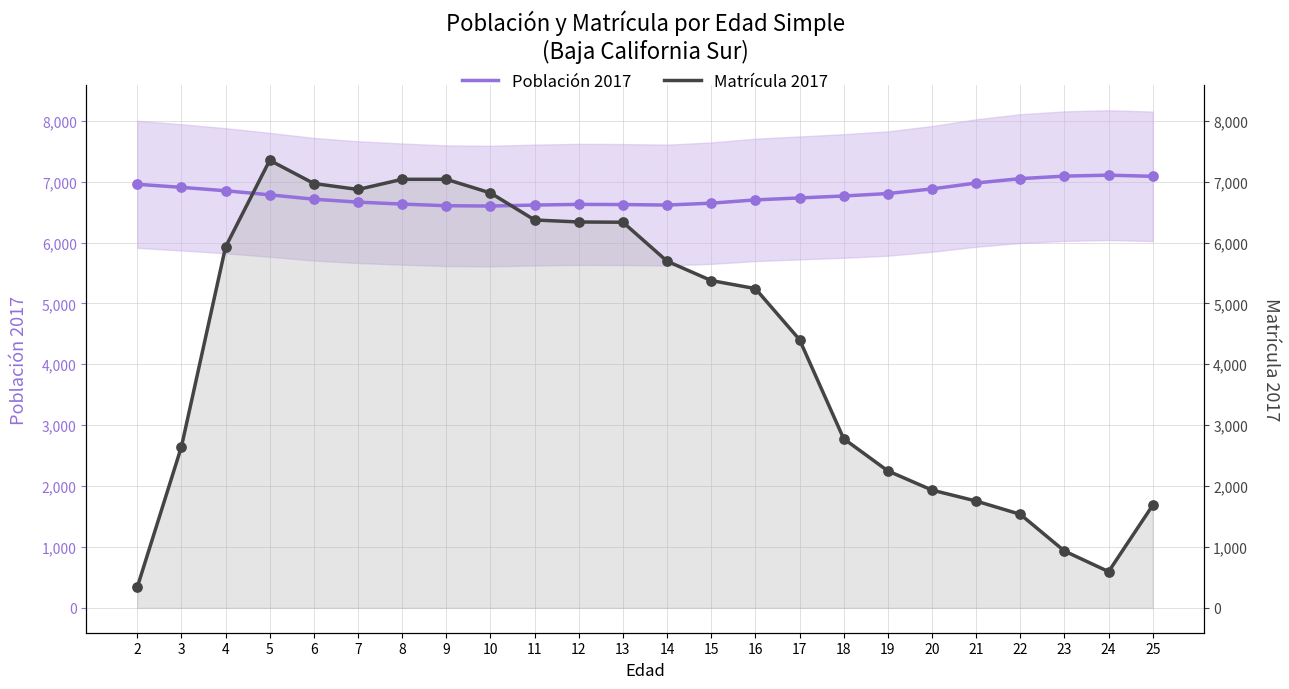

Which series reaches the maximum Y coordinate?

Matrícula 2017